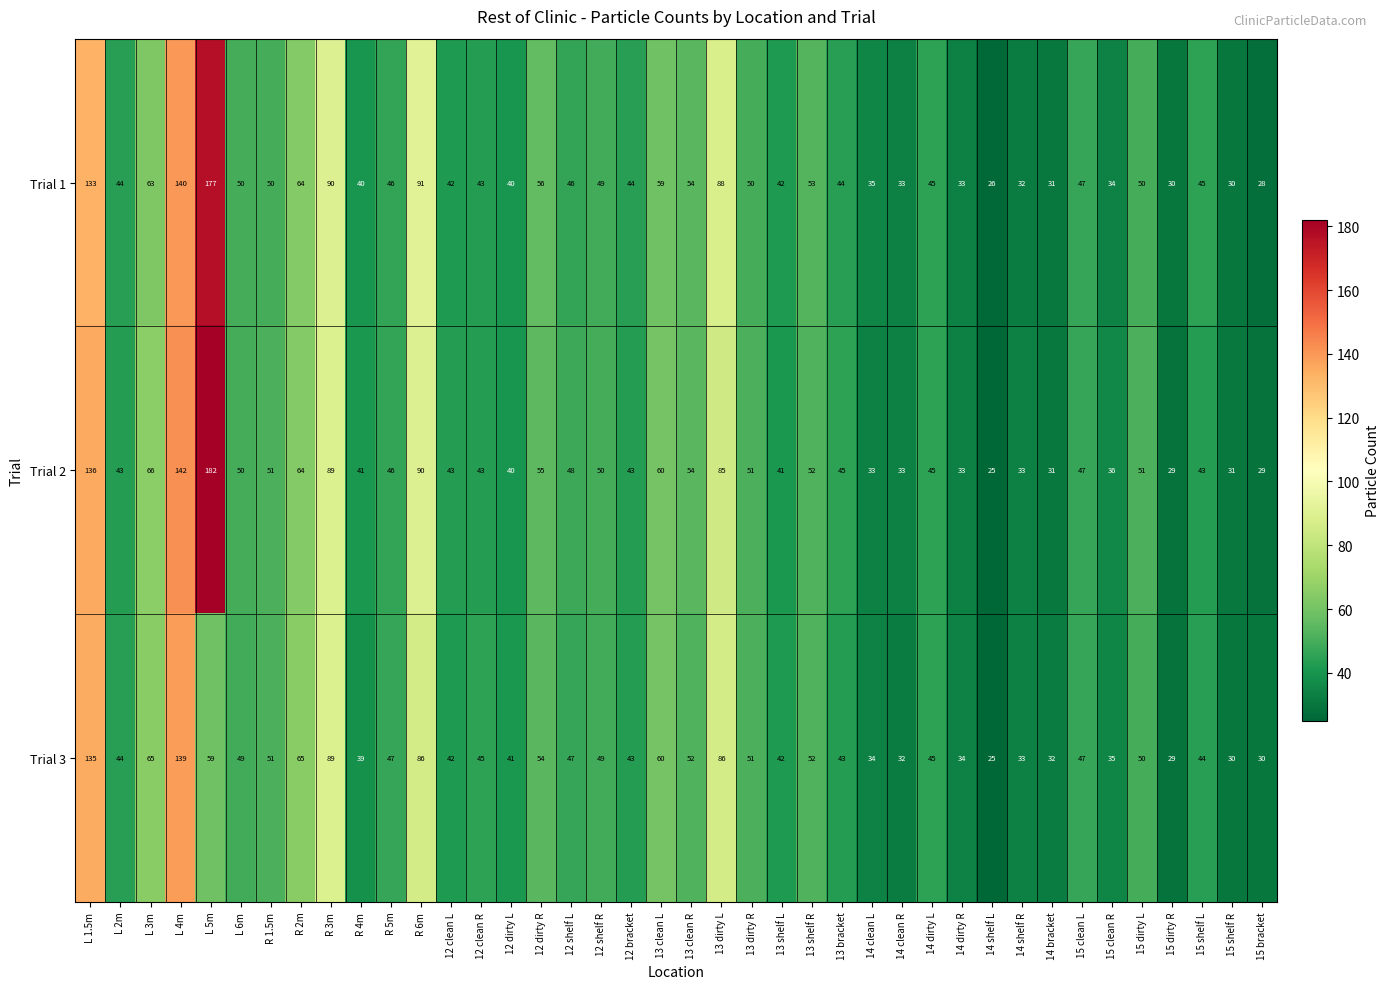

At which category is the sum across all series the highest?

L 4m